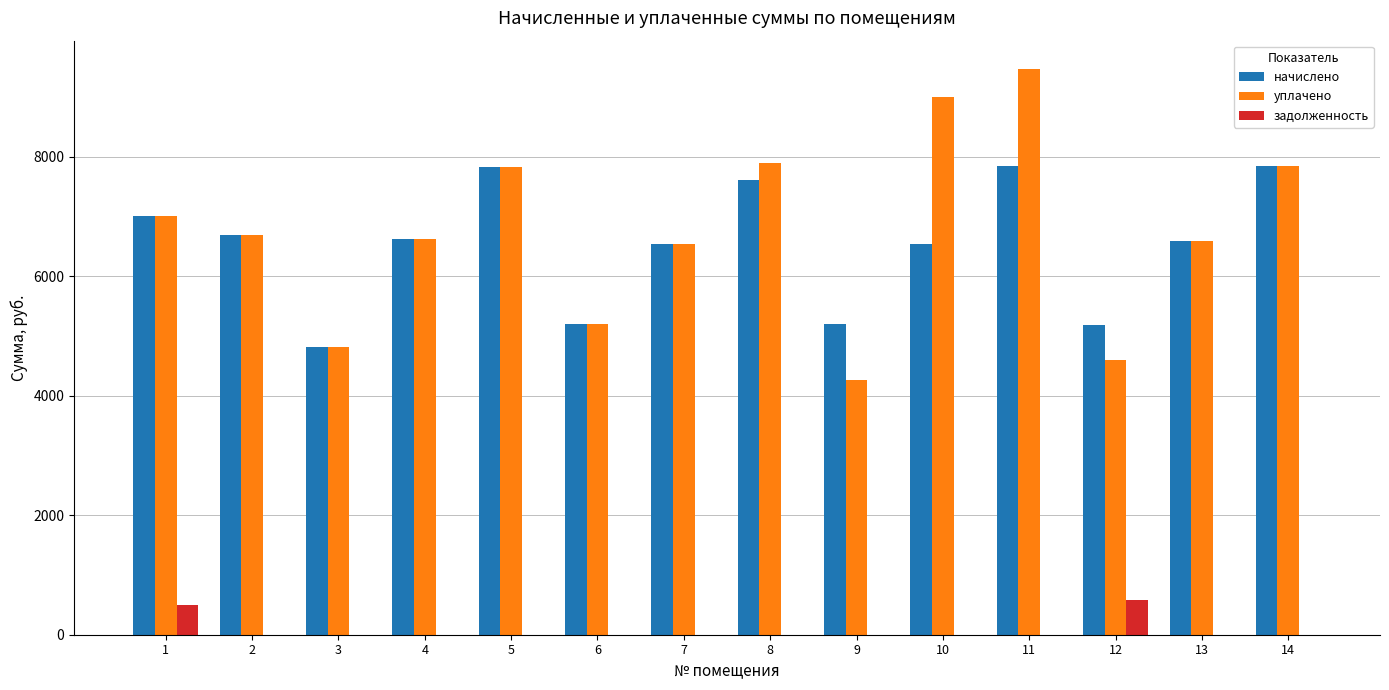

Which series changed the most between 7 and 11?

уплачено